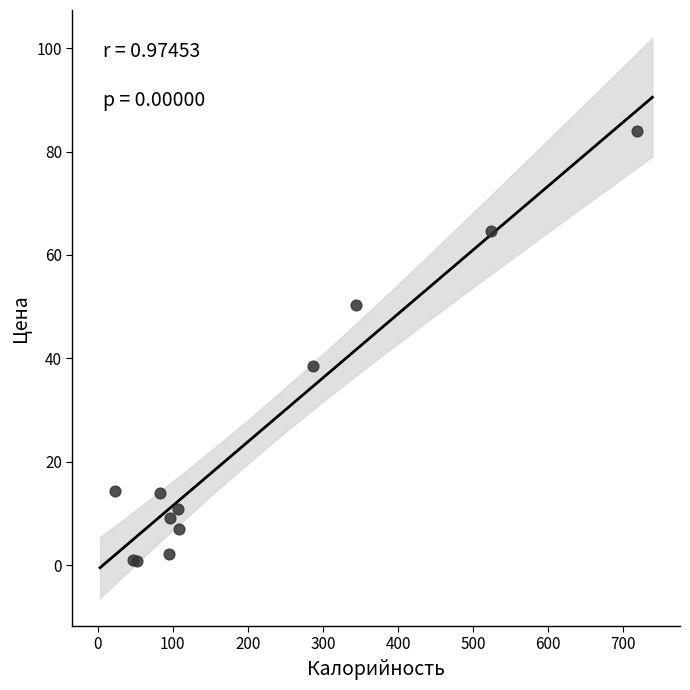

What Y value in the scatter plot is closest to 42?

38.6